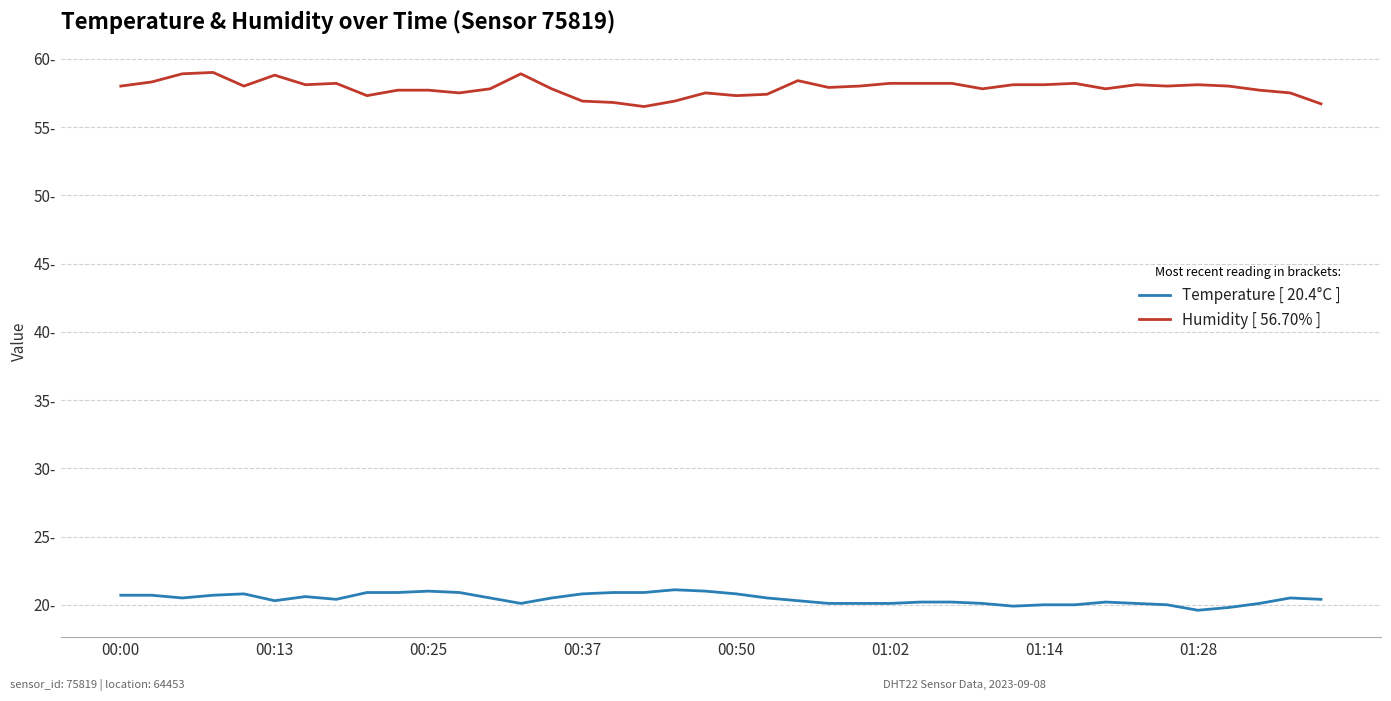

Does the chart display data point markers on the line(s)?

No